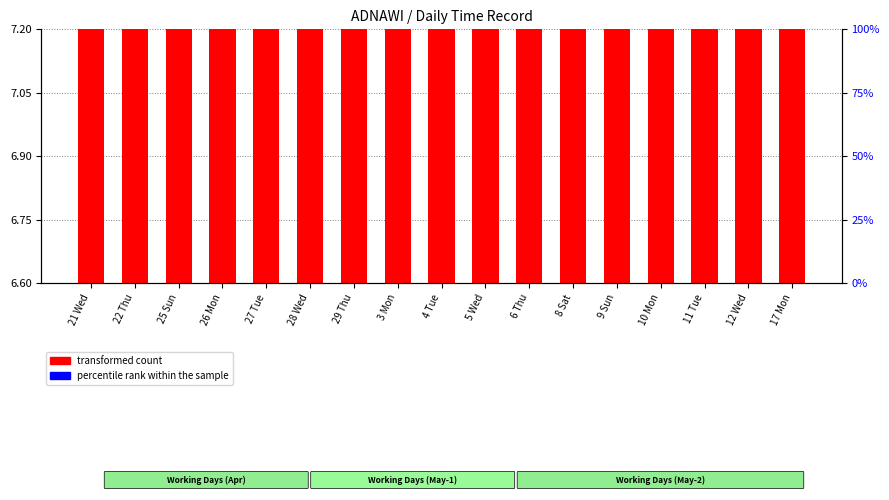

Which series has the widest spread of values?

transformed count